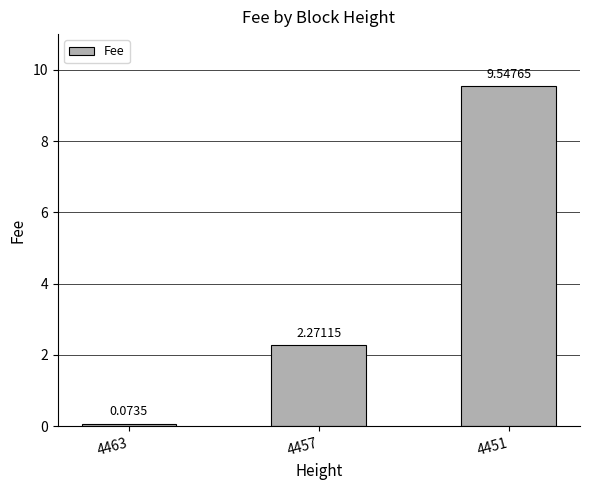

List the labels in order of value, smallest first.

4463, 4457, 4451